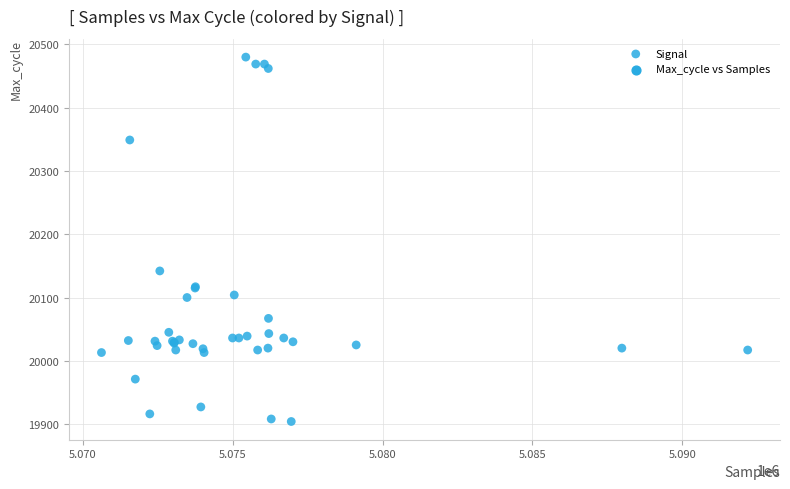

What Y value in the scatter plot is closest to 20192?

20142